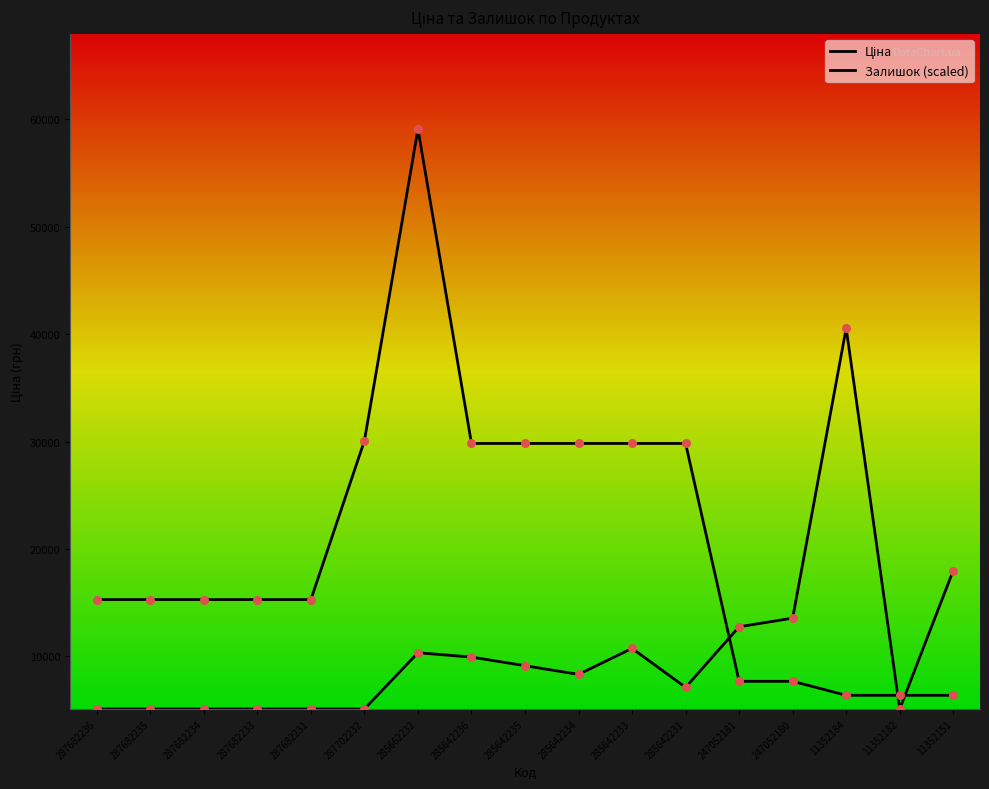

Which series has the largest Y range (max minus min)?

Ціна